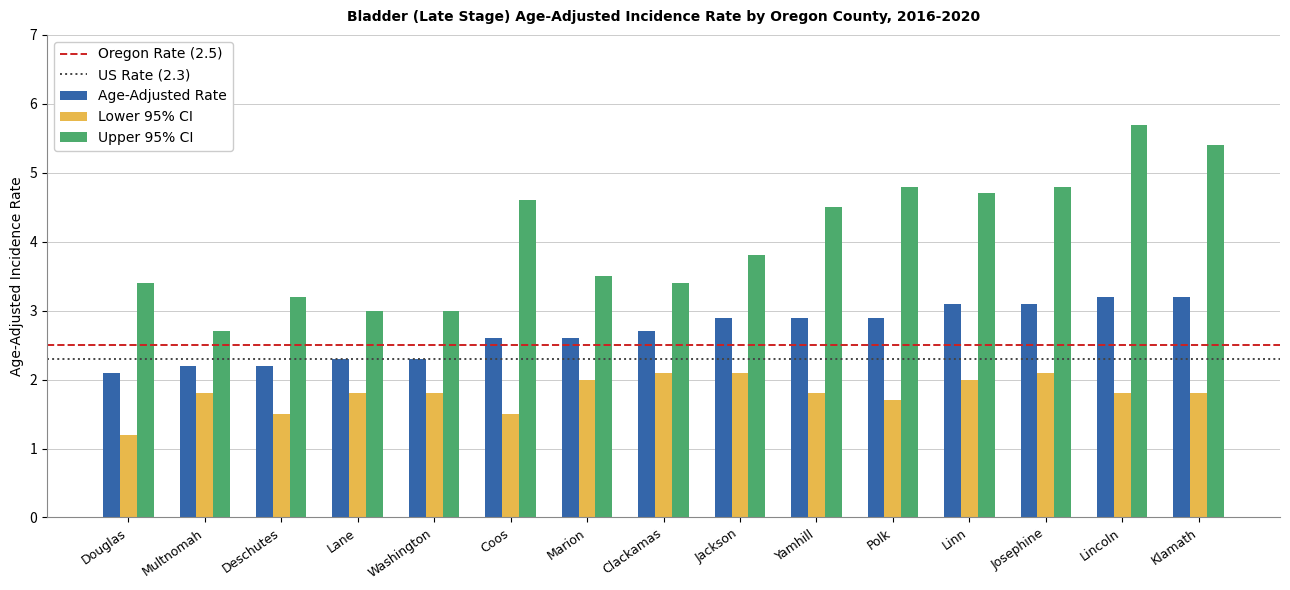

What is the difference between the maximum and minimum values in the Upper 95% CI series?

3.0